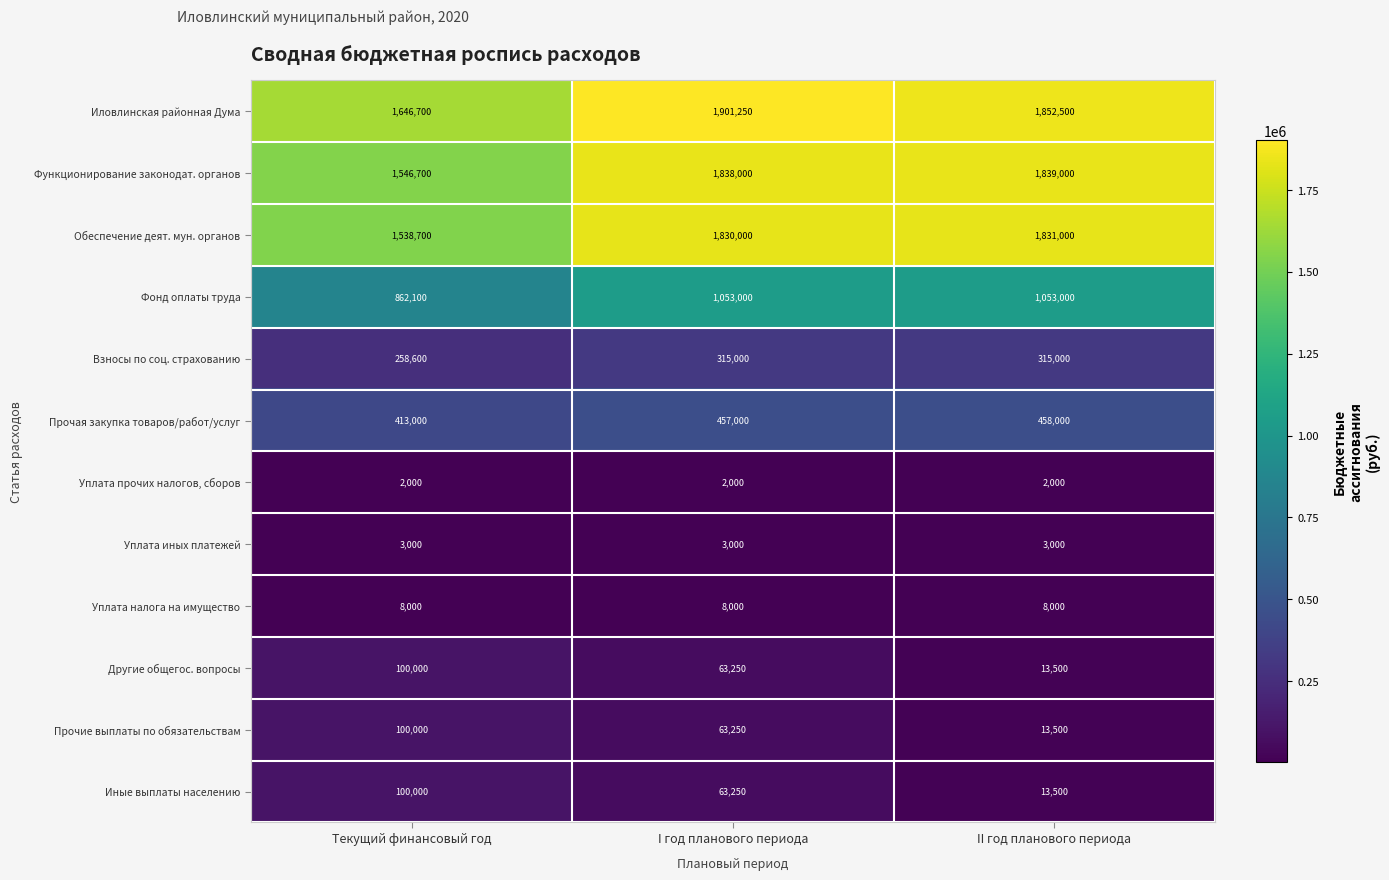

At which label does Взносы по соц. страхованию reach its minimum?

Текущий финансовый год